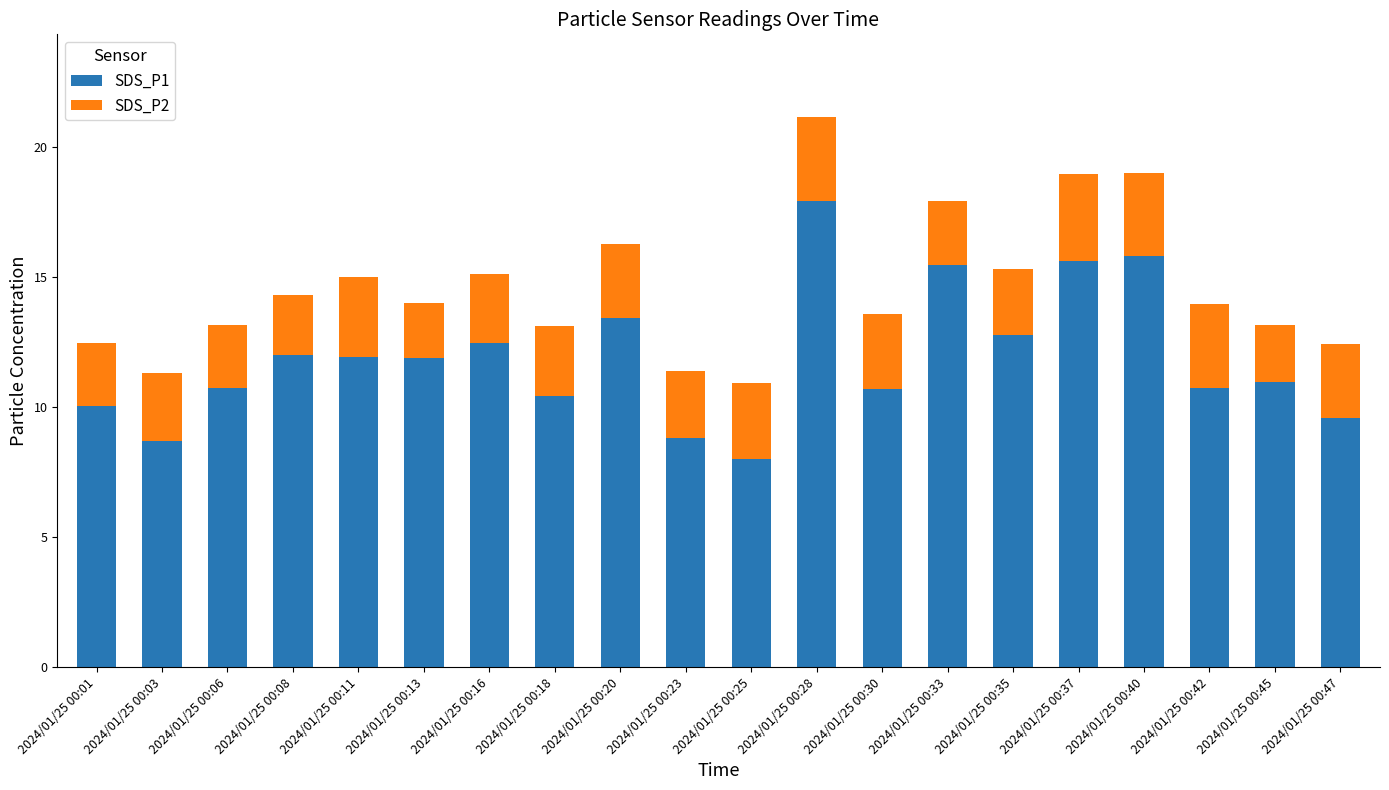

What is the total value across all series at 2024/01/25 00:01?

12.5